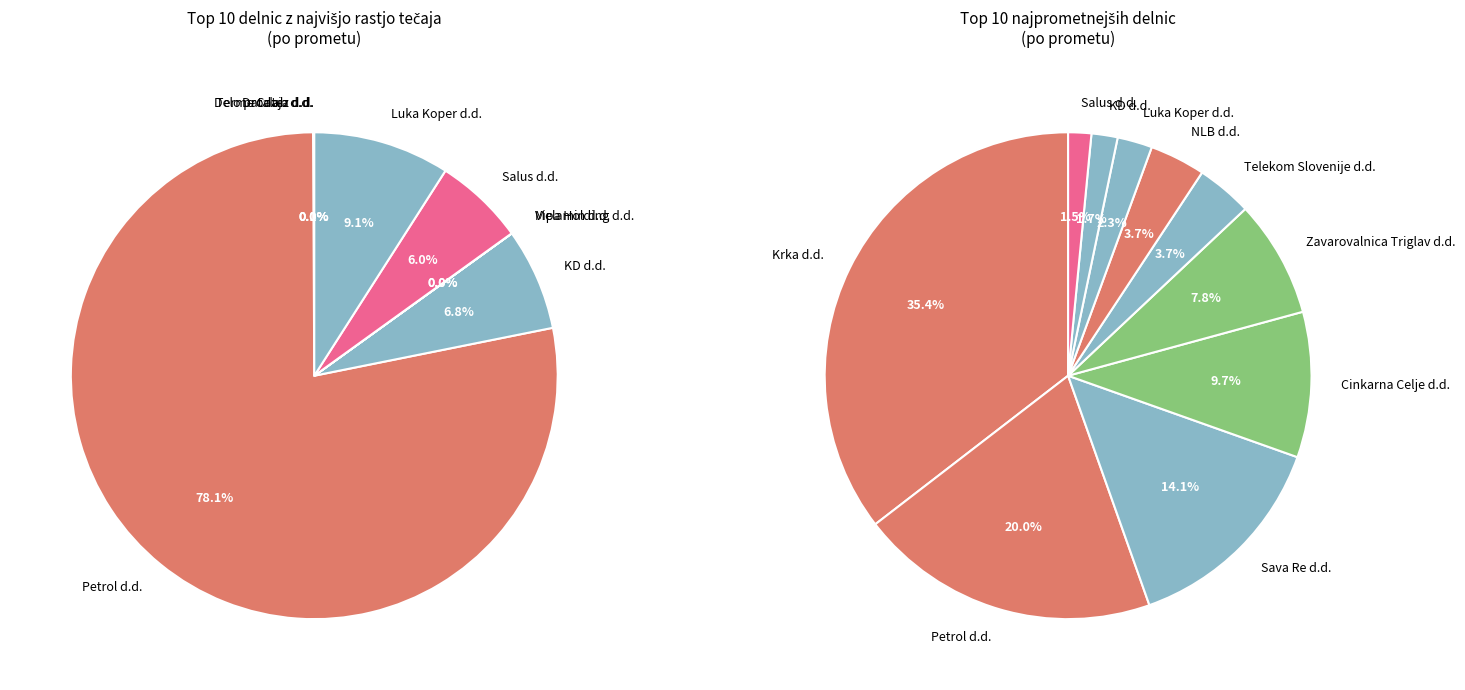

To the nearest percent, what percentage of the pie is Krka d.d.?

35%